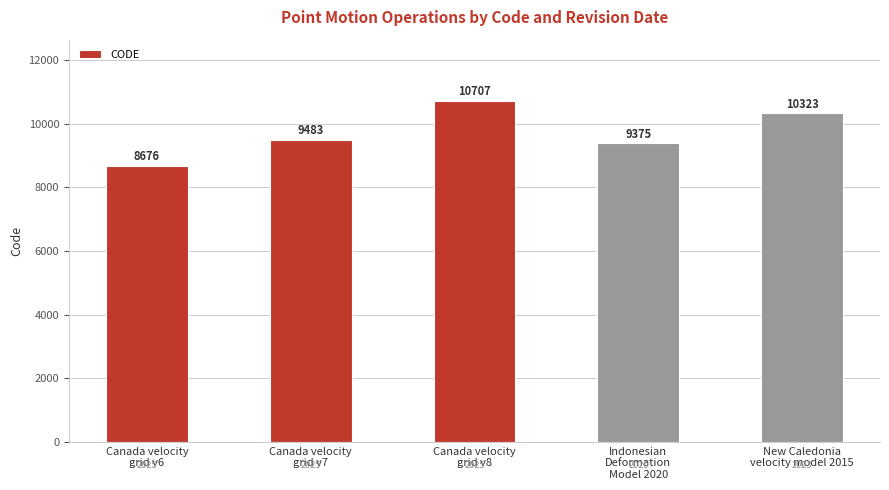

The chart shows a value of 9483 at Canada velocity
grid v7. True or false?

True